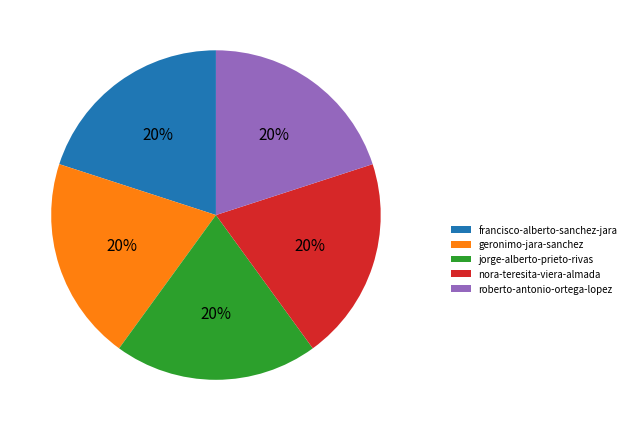

To the nearest percent, what is the combined percentage of jorge-alberto-prieto-rivas and nora-teresita-viera-almada?

40%